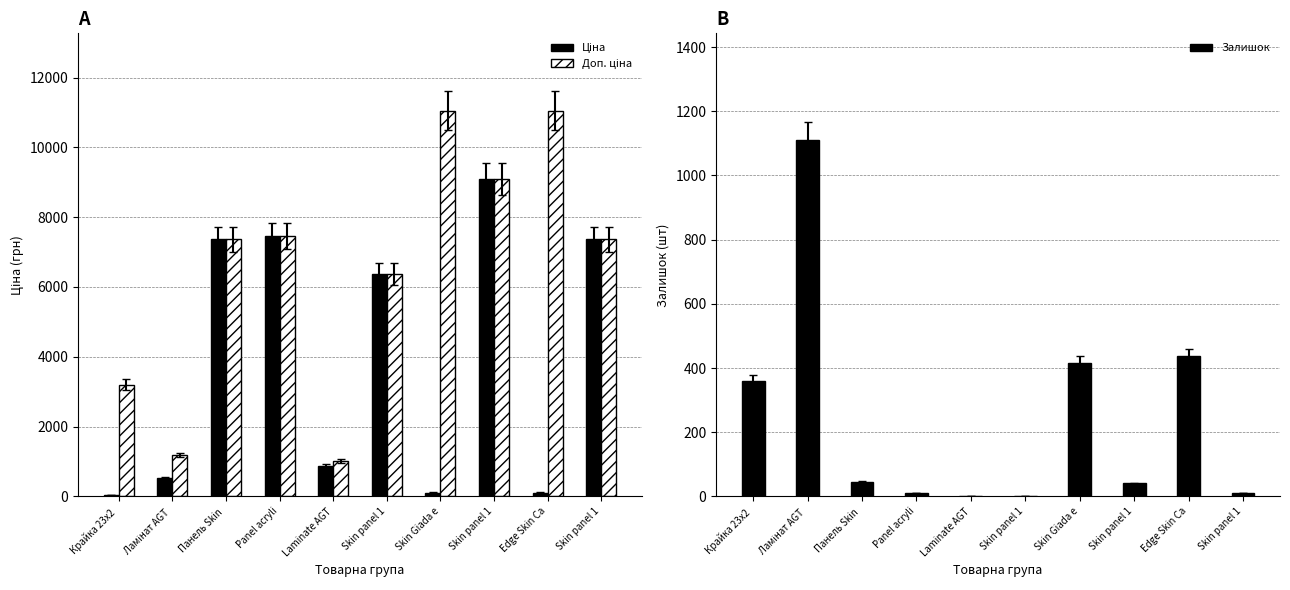

At how many categories does at least one series exceed 4398?

7